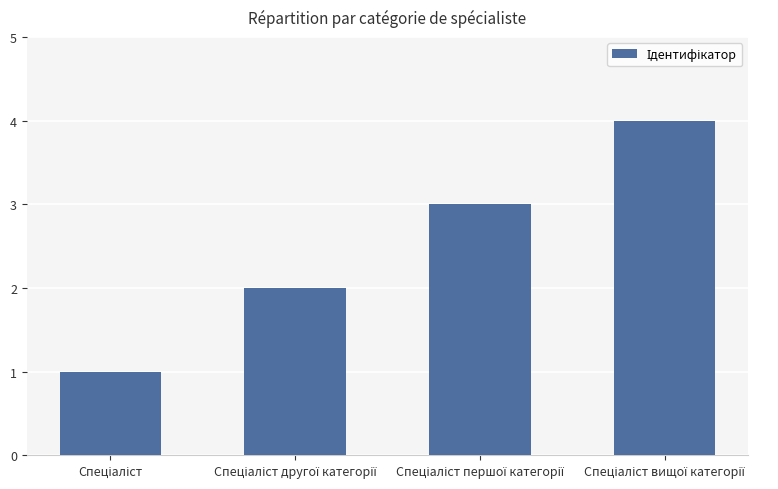

What is the maximum value shown in the chart?

4